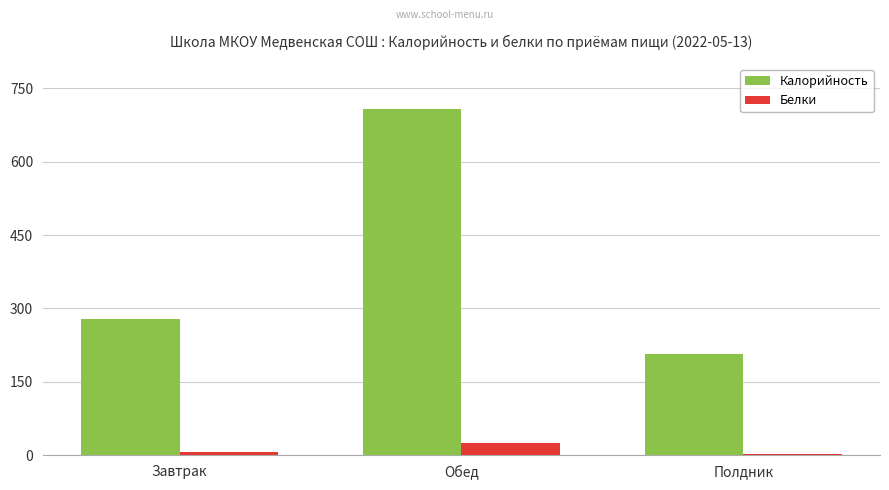

What is the greatest value displayed?

708